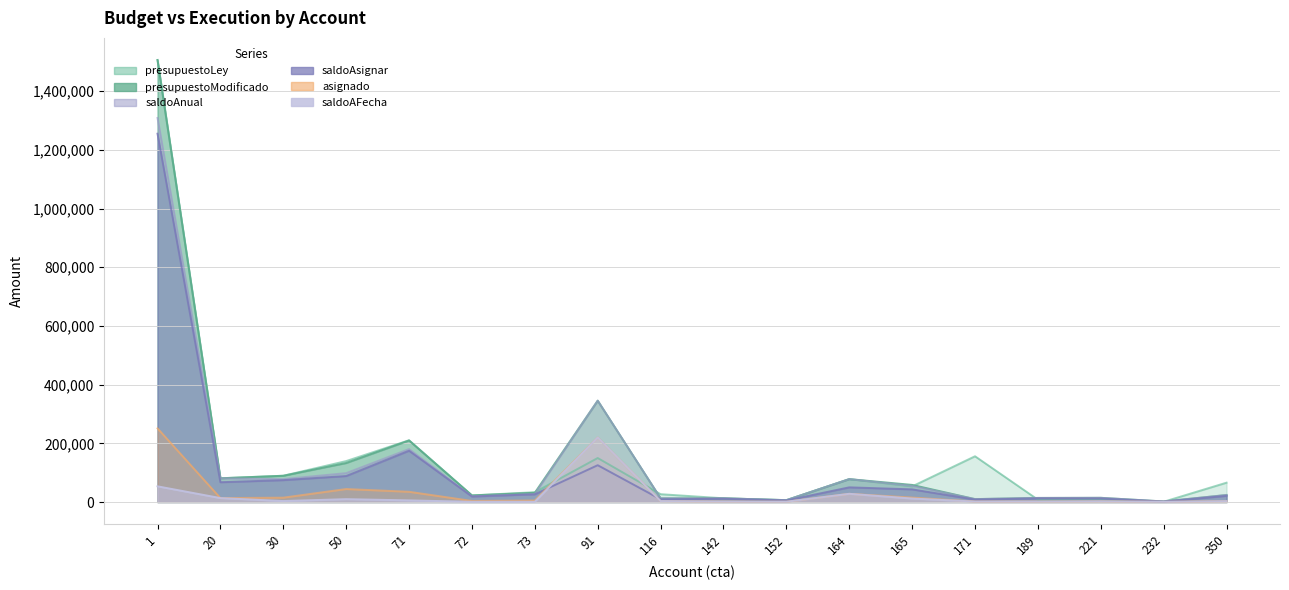

What is the value of the saldoAnual point at the 3rd from the left?

78080